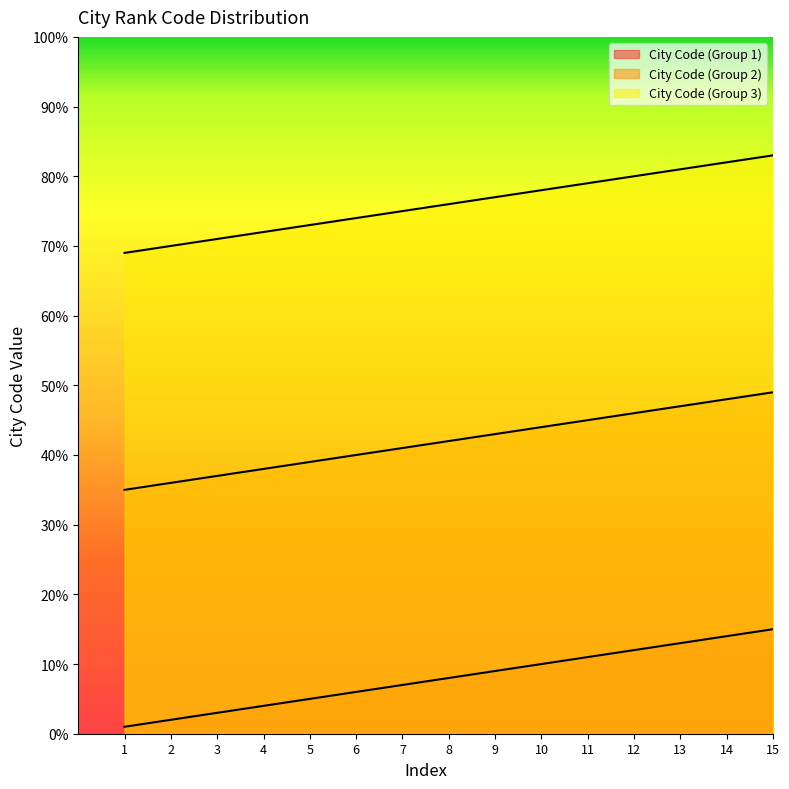

What is the greatest value displayed?

83.0